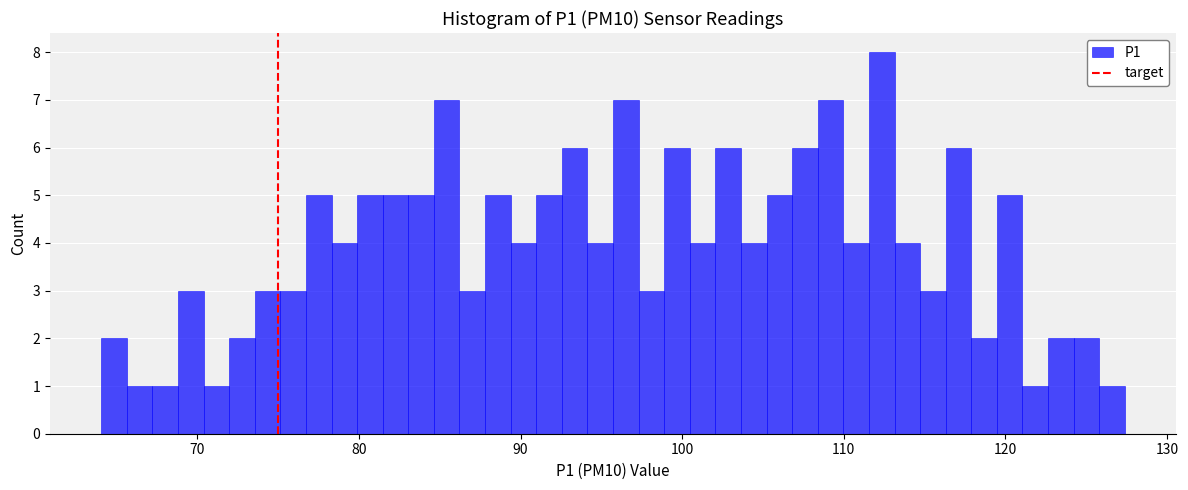

Around what value on the x-axis is the tallest bar? Give the approximate position of its centre, as read against the axis.

112